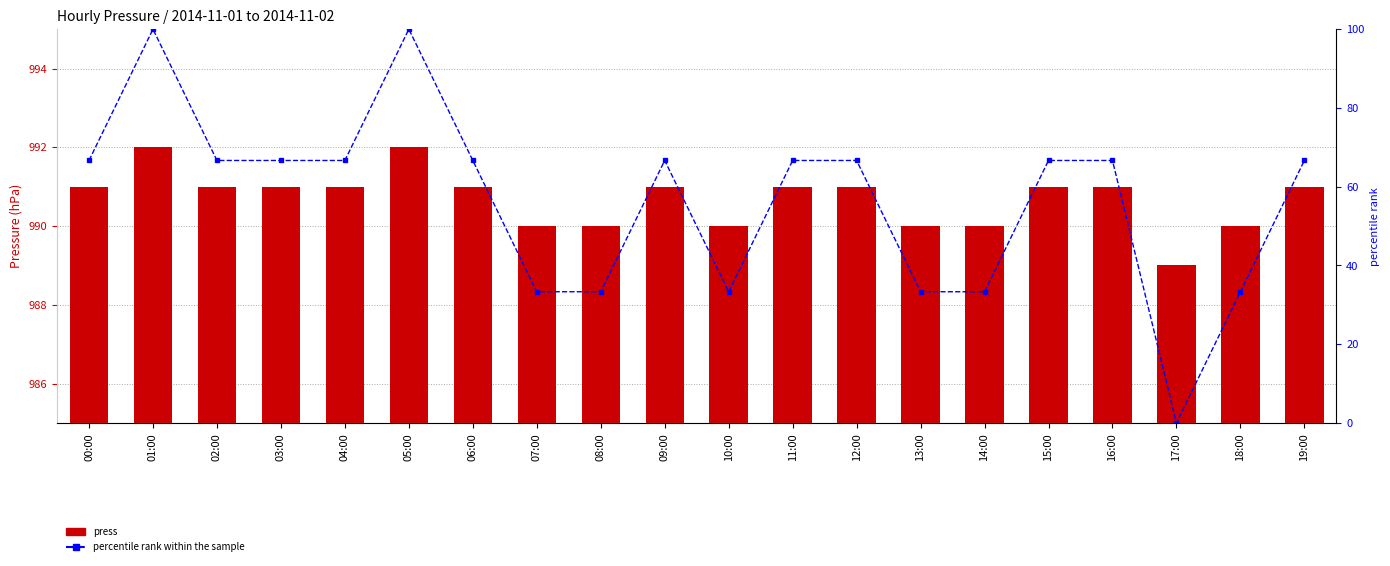

Are the bars horizontal?

No